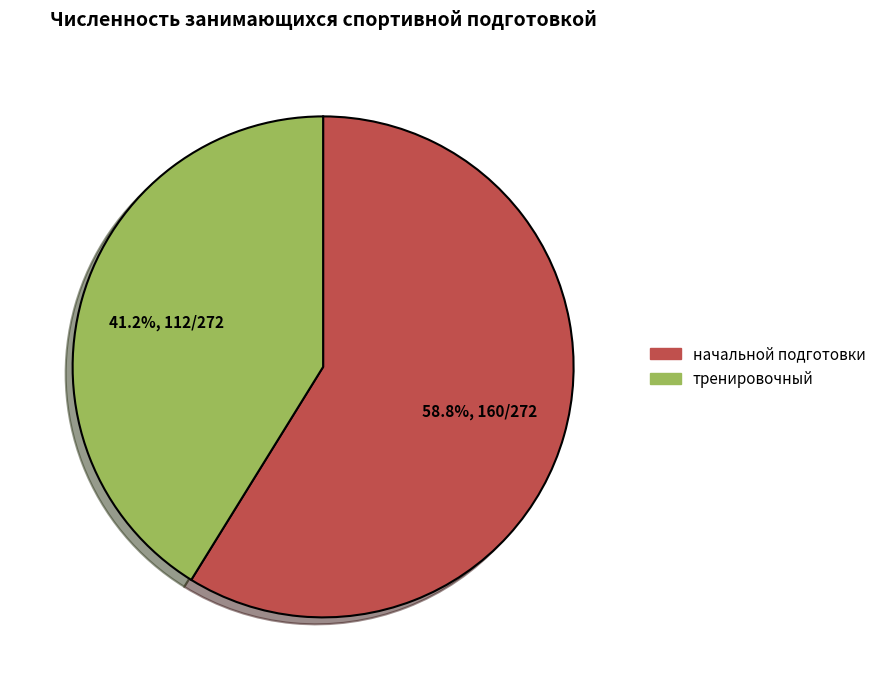

Does any single category account for the majority?

Yes